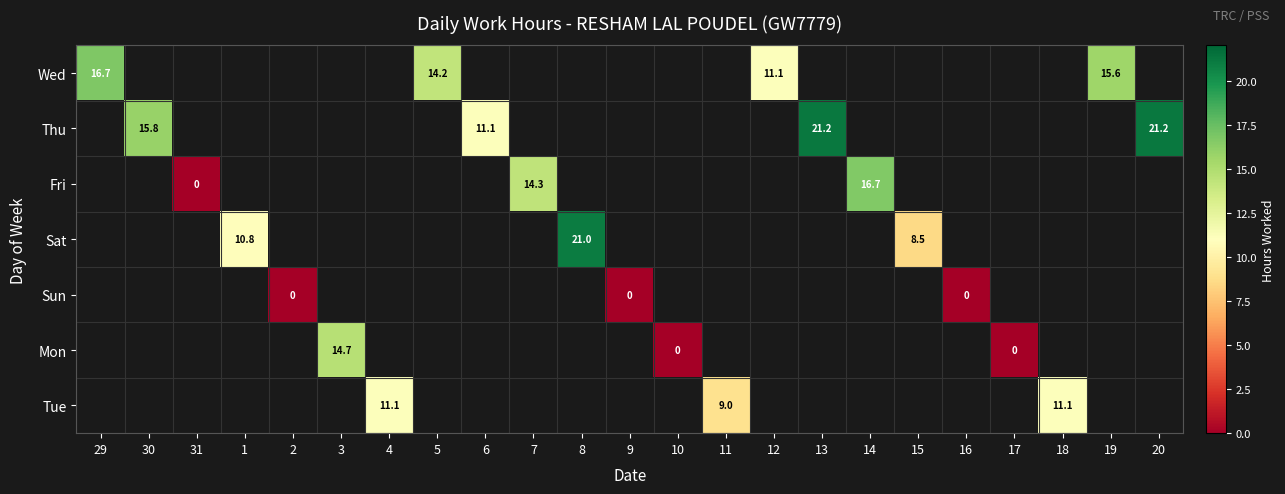

At how many categories does at least one series exceed 1?

17